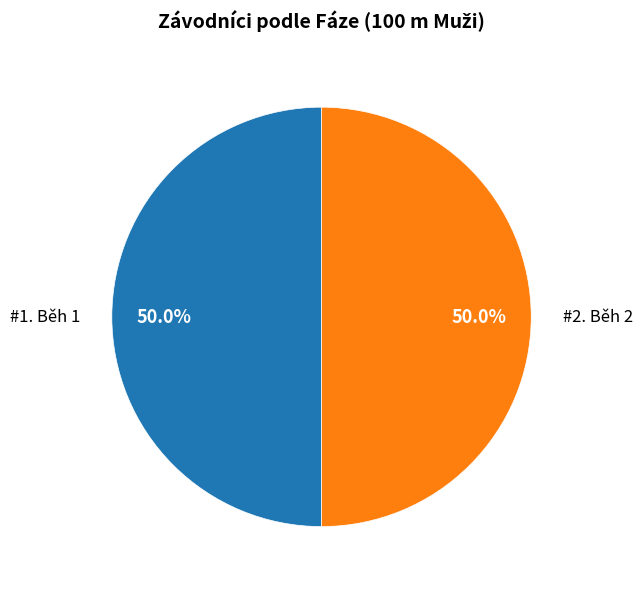

To the nearest percent, what is the average slice percentage?

50%